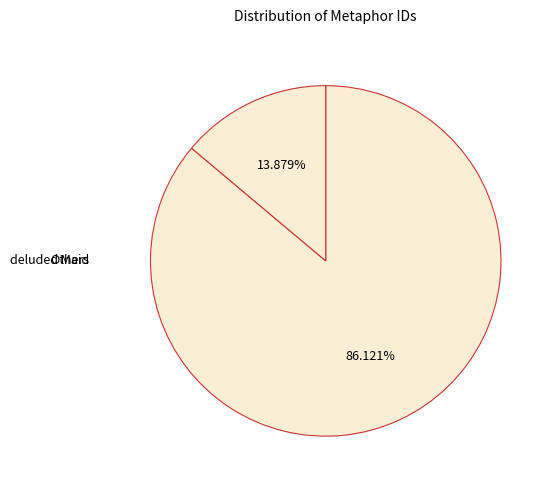

How many segments does this pie chart have?

2